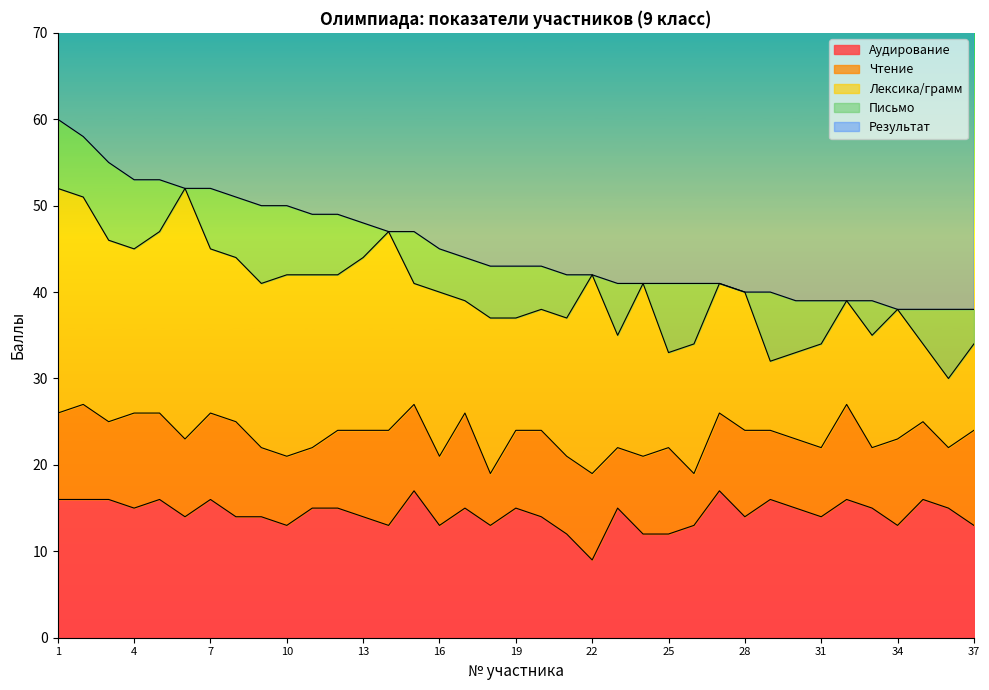

Rank the categories by Аудирование value from highest to lowest.

15, 27, 1, 2, 3, 5, 7, 29, 32, 35, 4, 11, 12, 17, 19, 23, 30, 33, 36, 6, 8, 9, 13, 20, 28, 31, 10, 14, 16, 18, 26, 34, 37, 21, 24, 25, 22